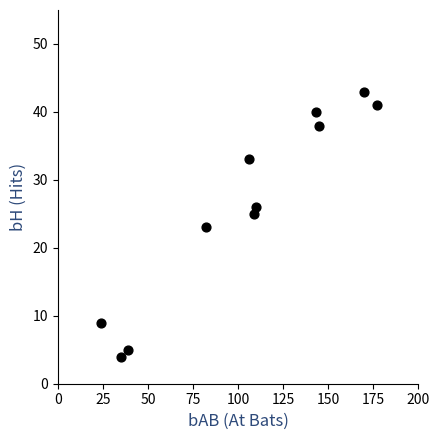

What is the average Y value?

26